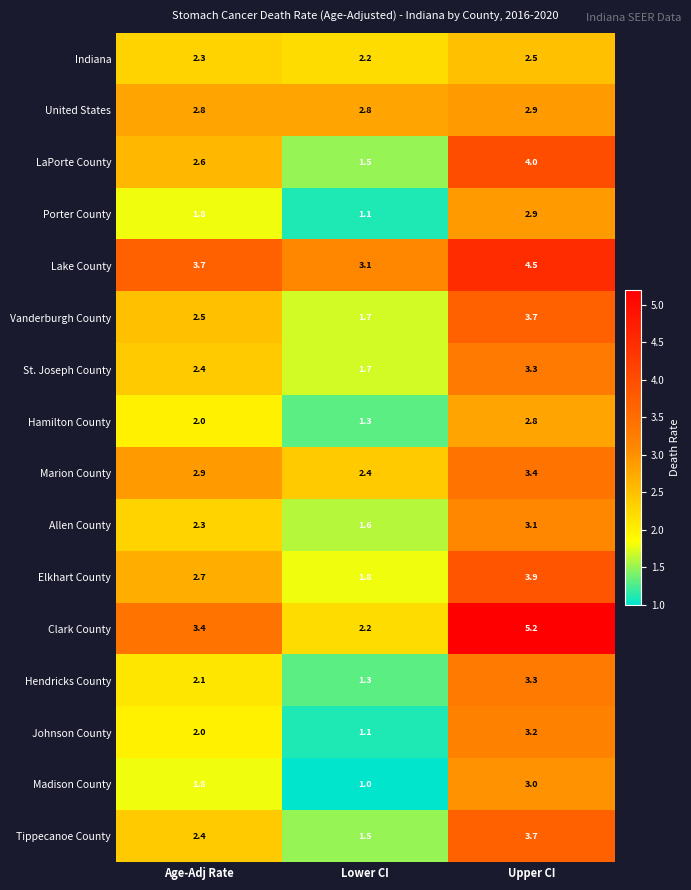

What is the approximate value of United States at Upper CI?

2.9